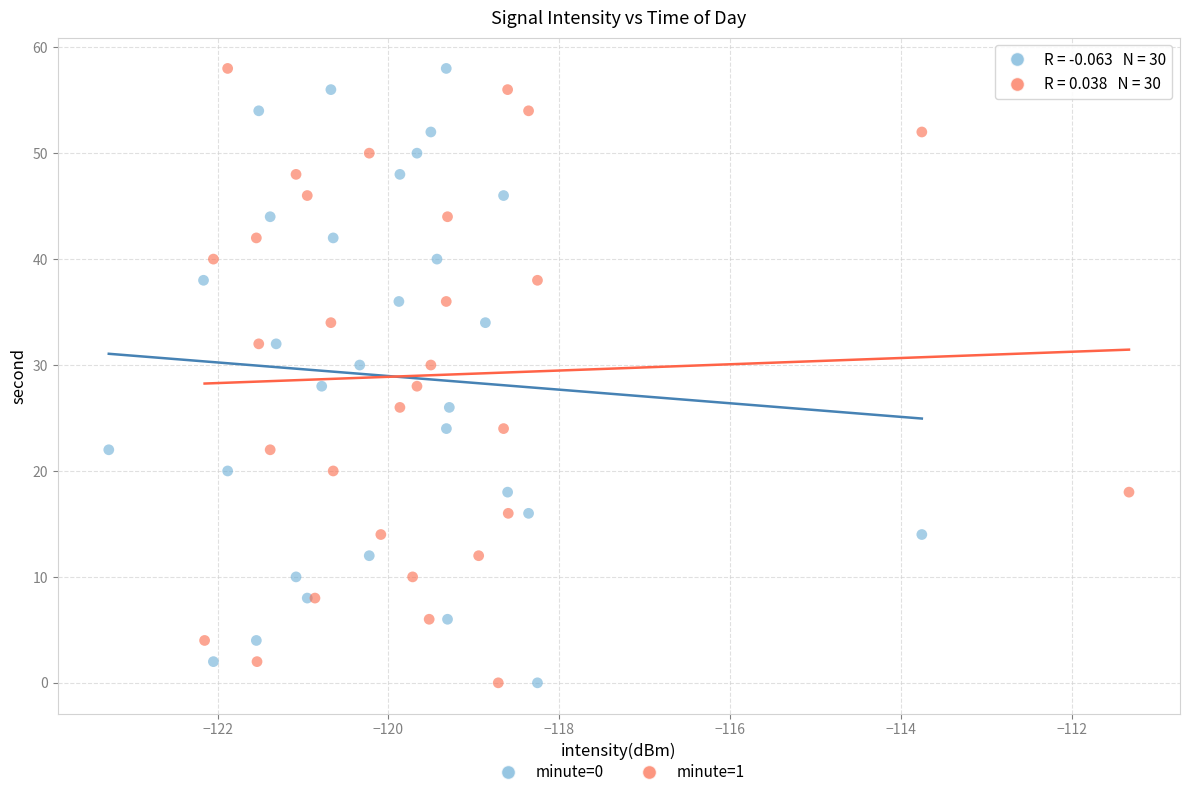

What are all the series names shown in the legend?

minute=0, minute=1